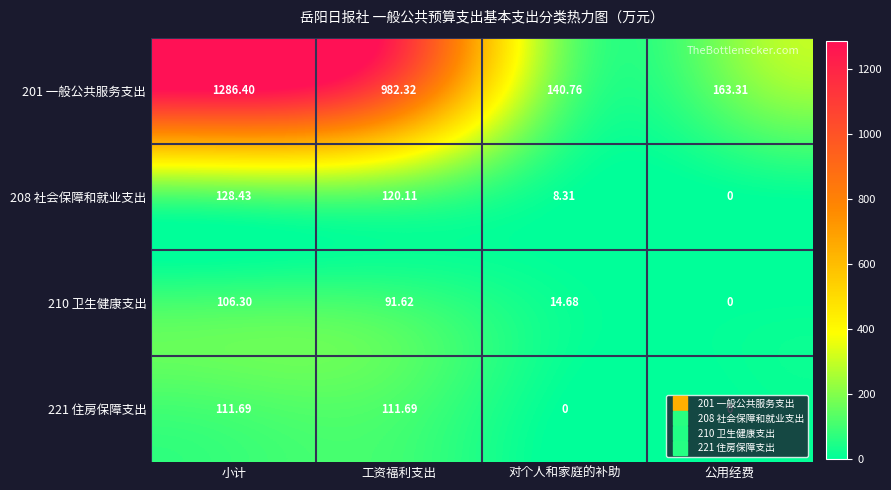

At which label does 208 社会保障和就业支出 first exceed 120?

小计